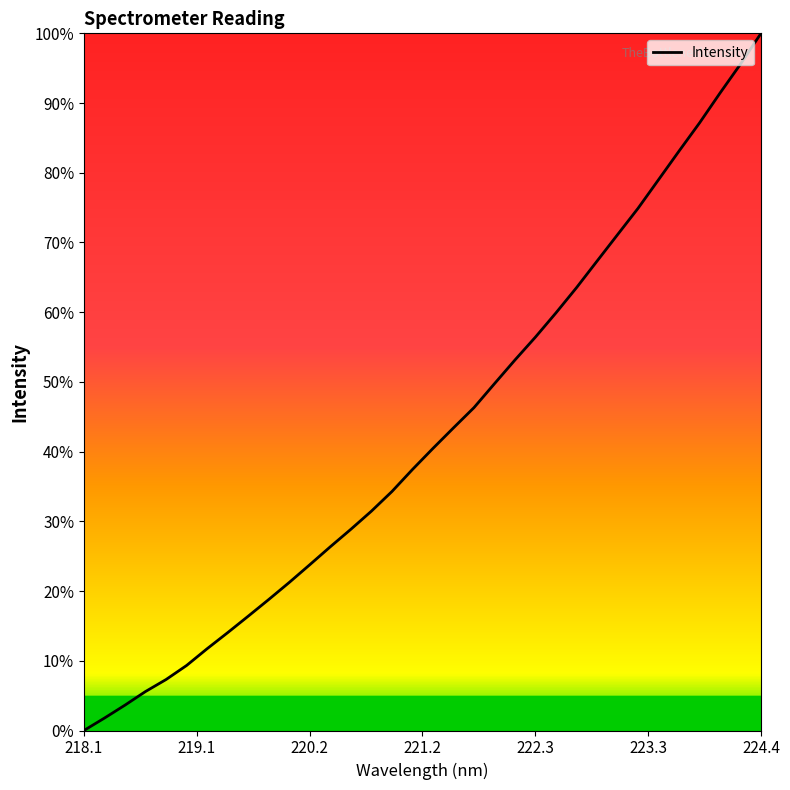

How many series are shown in this chart?

1